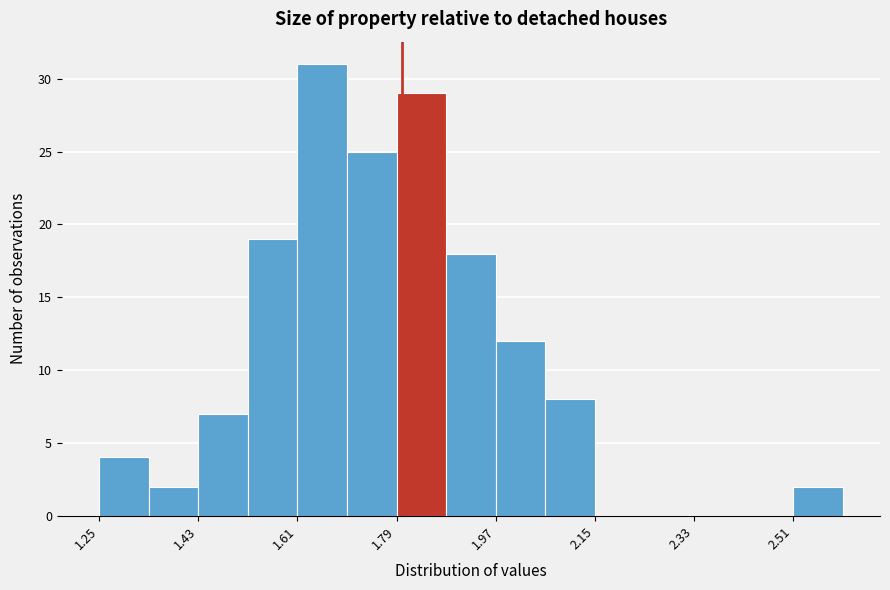

Reading left to right, list every bar in this chart as the range it spans on the x-axis followed by its height. Neither the bar edges nor the heights are printed on the chart, so give them approximately, as read against the axes.

1.25 to 1.34: 4
1.34 to 1.43: 2
1.43 to 1.52: 7
1.52 to 1.61: 19
1.61 to 1.70: 31
1.70 to 1.79: 25
1.79 to 1.88: 29
1.88 to 1.97: 18
1.97 to 2.06: 12
2.06 to 2.15: 8
2.15 to 2.24: 0
2.24 to 2.33: 0
2.33 to 2.42: 0
2.42 to 2.51: 0
2.51 to 2.60: 2